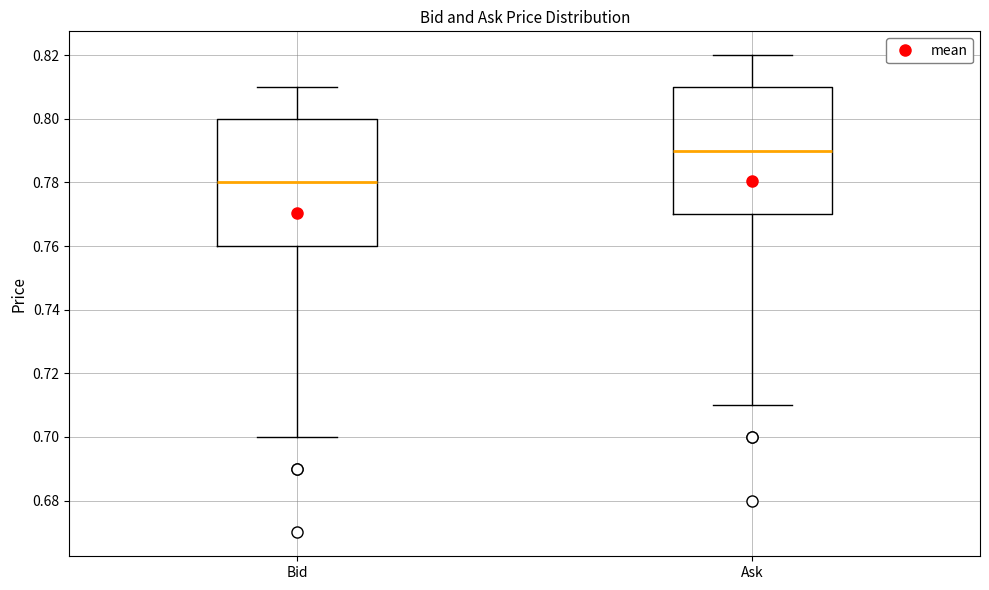

Reading left to right, transcribe this box plot: for each box, give where its median line is, the range the box spans, and where its two whiskers end, as read against the y-axis. The values are not printed on the chart, so give them approximately, as read against the axis.

Bid: median 0.78, box 0.76 to 0.80, whiskers 0.70 to 0.81
Ask: median 0.79, box 0.77 to 0.81, whiskers 0.71 to 0.82